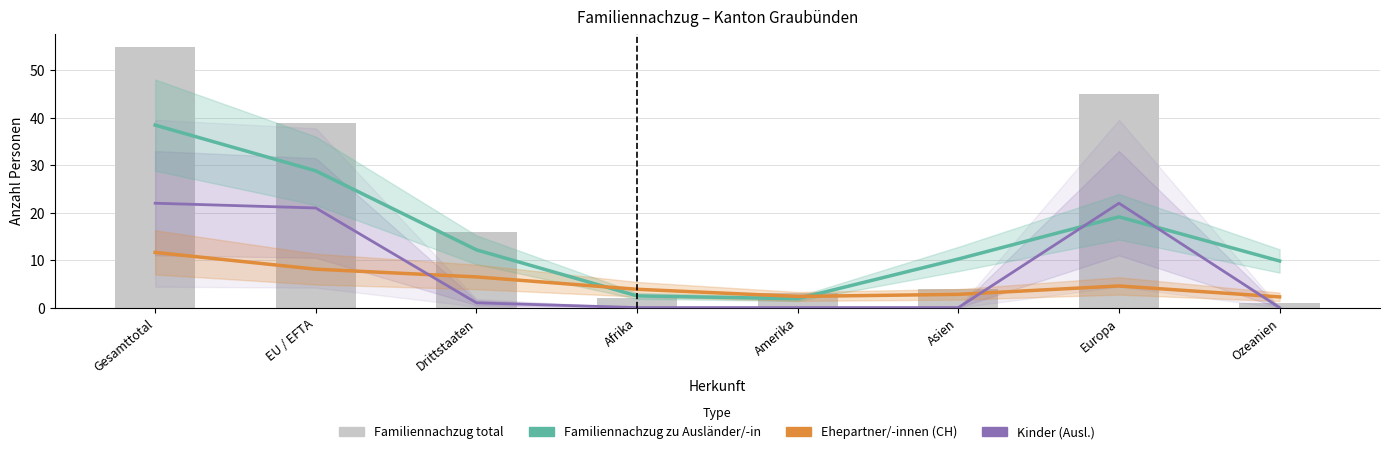

How many categories are shown in the chart?

8